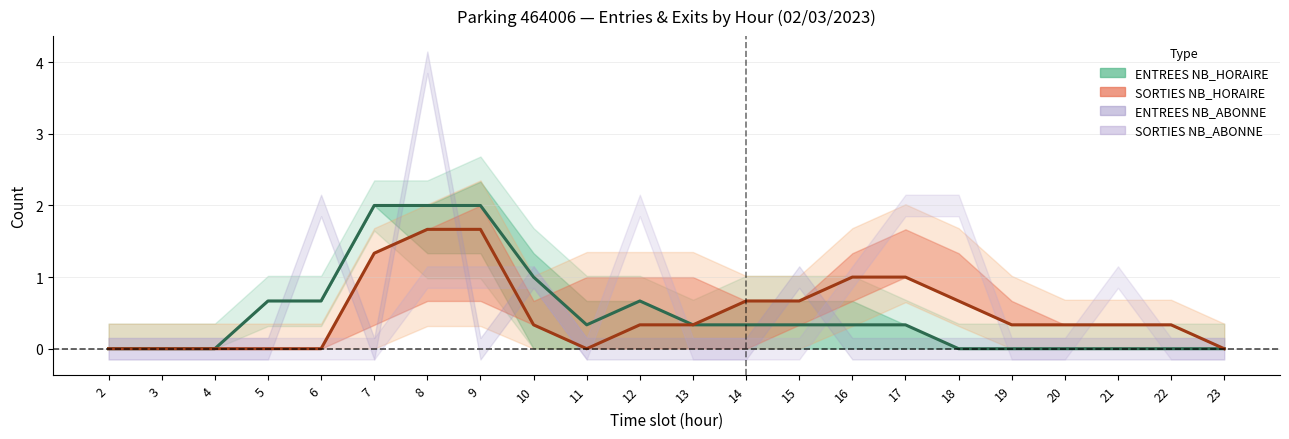

Count the number of categories in the chart.

22